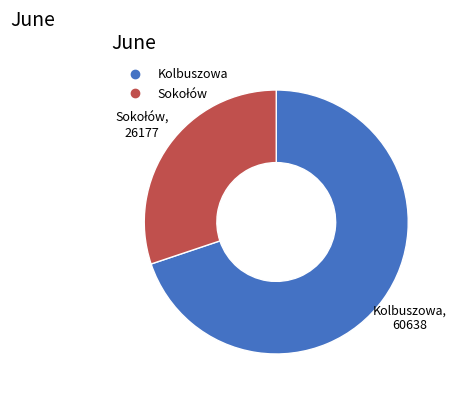

Which slice represents more than half of the pie?

Kolbuszowa